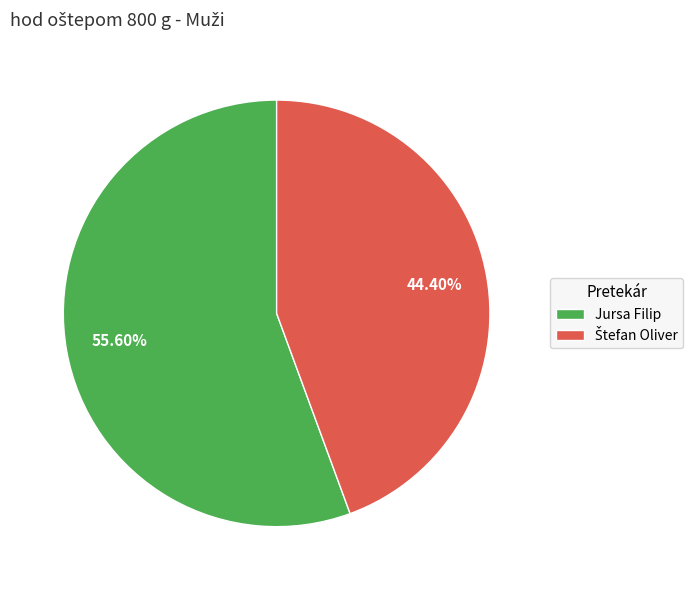

Is there any slice that represents more than half of the pie?

Yes